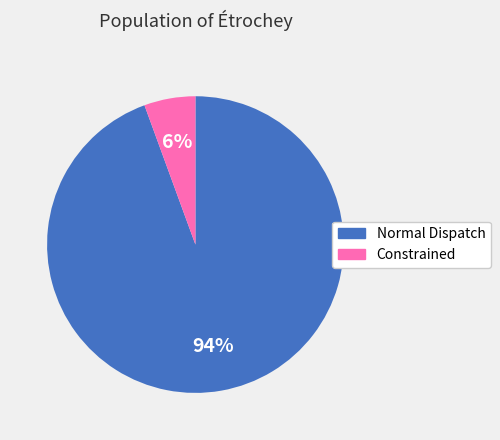

To the nearest percent, what portion does Constrained represent?

6%